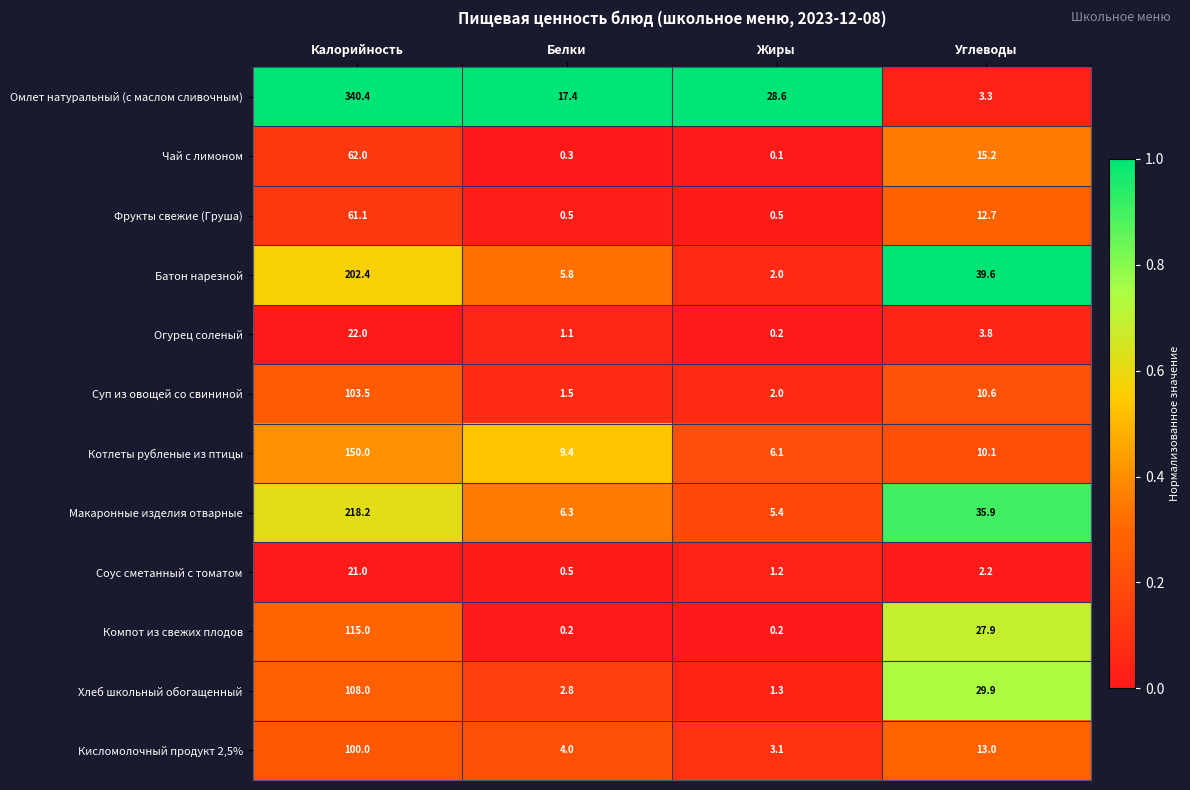

Which series has the largest total across all categories?

Омлет натуральный (с маслом сливочным)